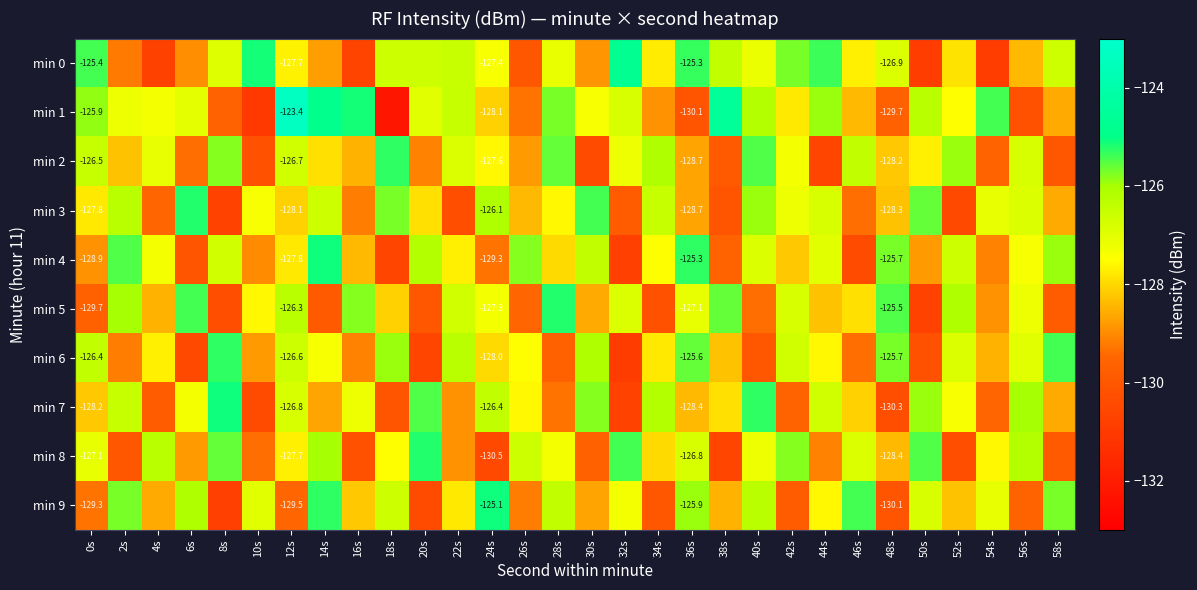

Which series has the largest range (max minus min)?

min 1